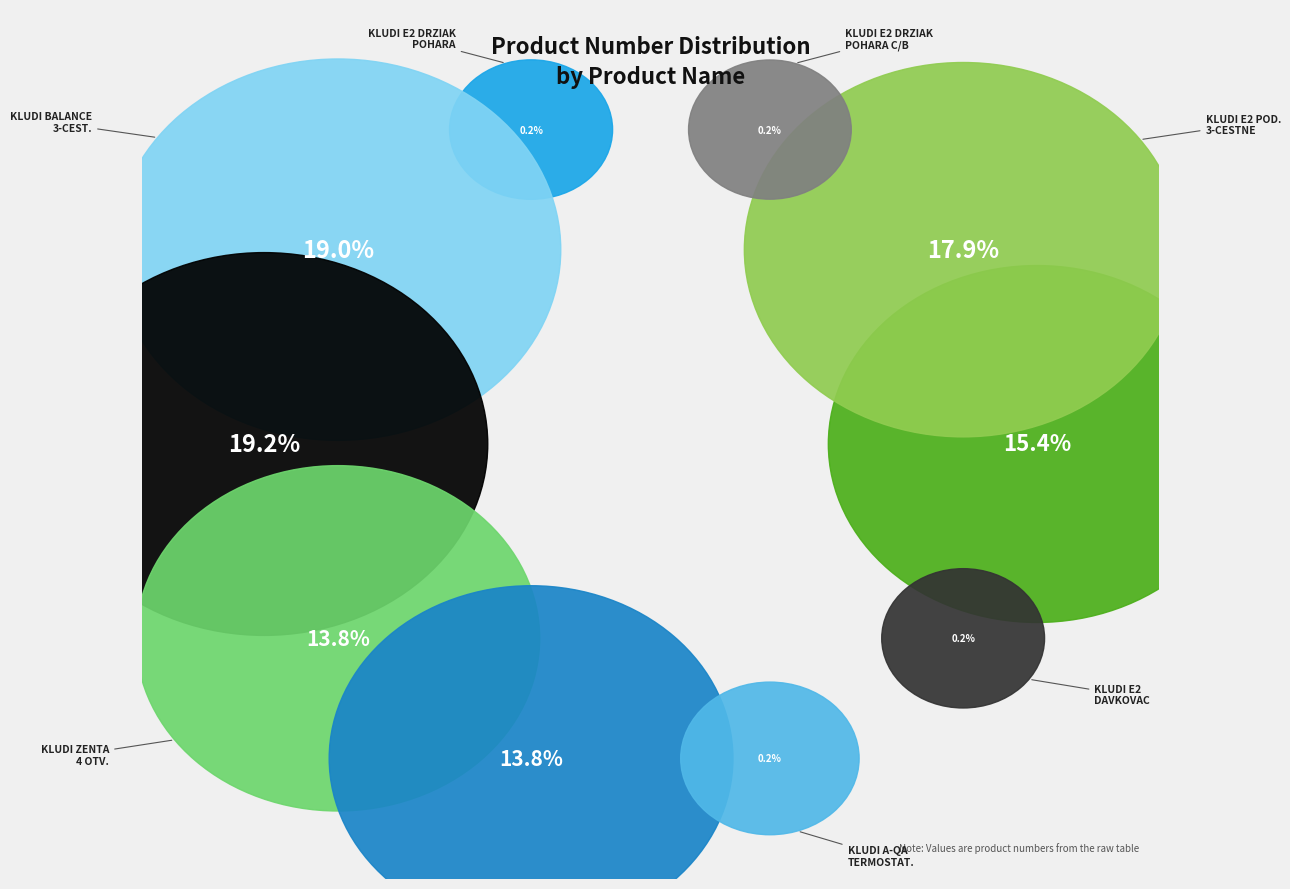

How many segments does this pie chart have?

10